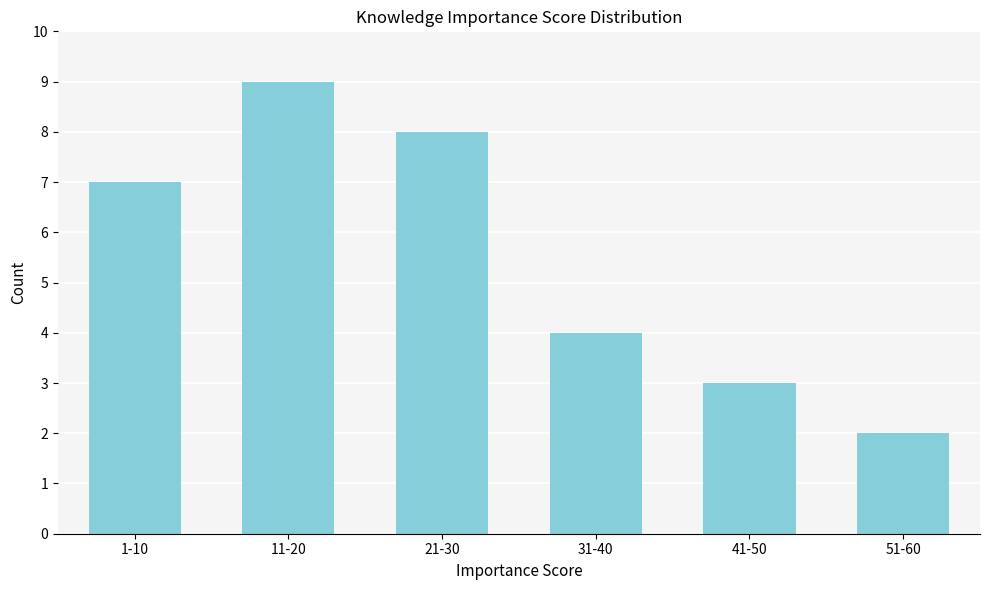

Reading left to right, transcribe all the data shown in this chart.

7	9	8	4	3	2